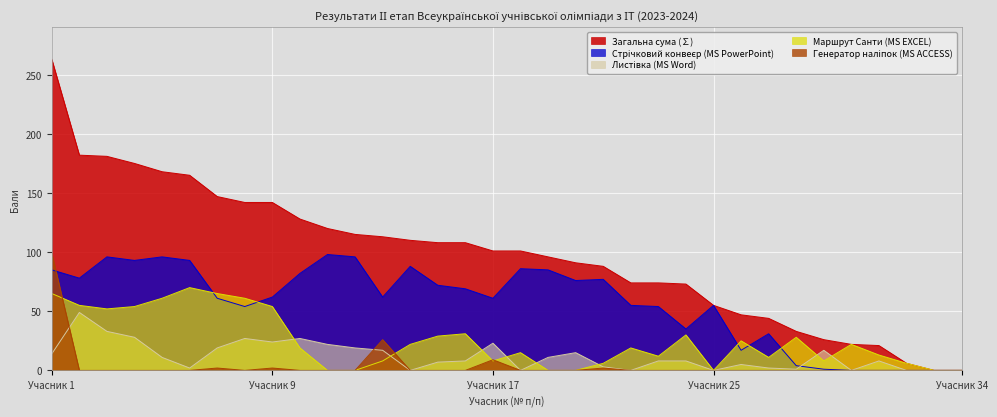

Which series has the largest total across all categories?

Загальна сума (∑)